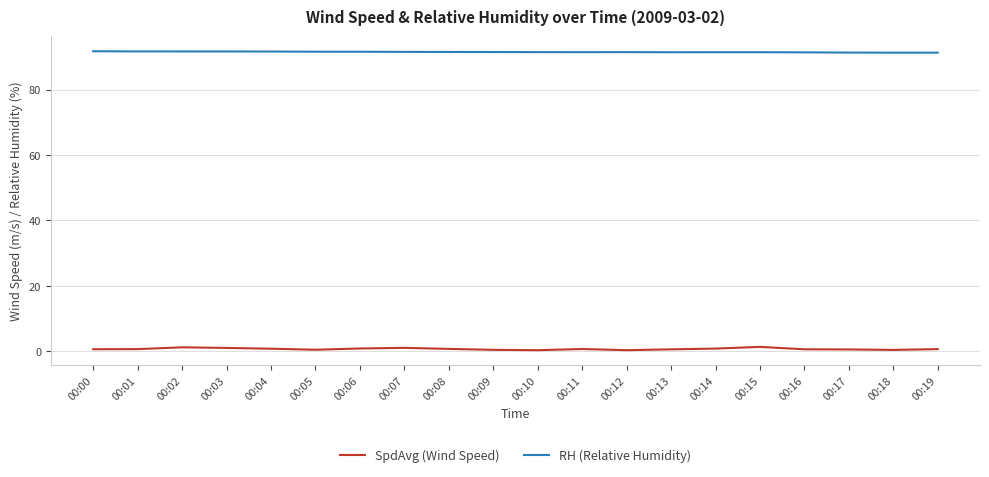

What is the total value across all series at 00:01?

92.4